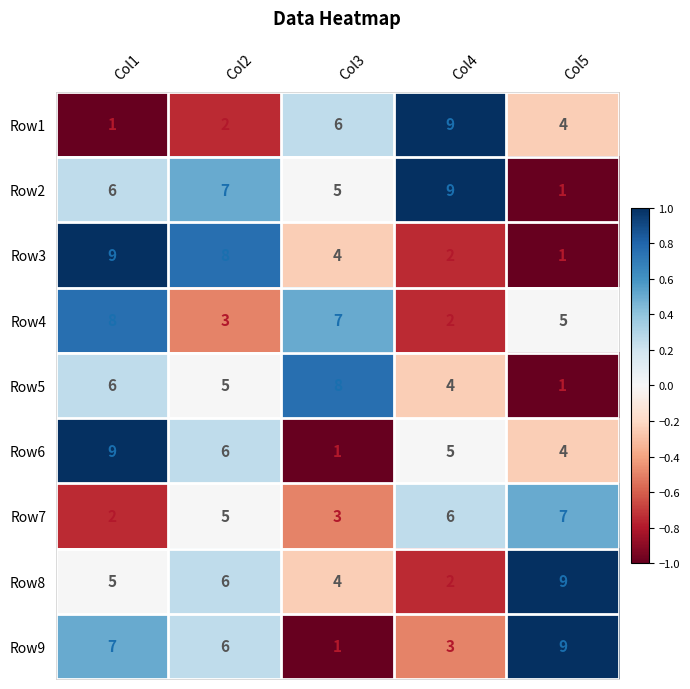

What is the sum of all Row1 values?

22